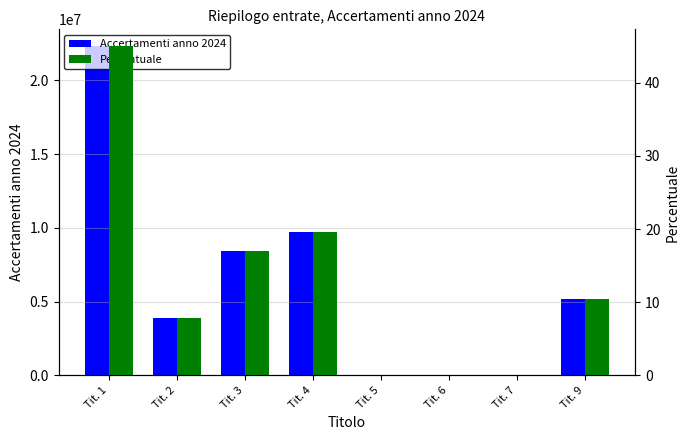

Rank the series by their maximum value, from highest to lowest.

Accertamenti anno 2024, Percentuale